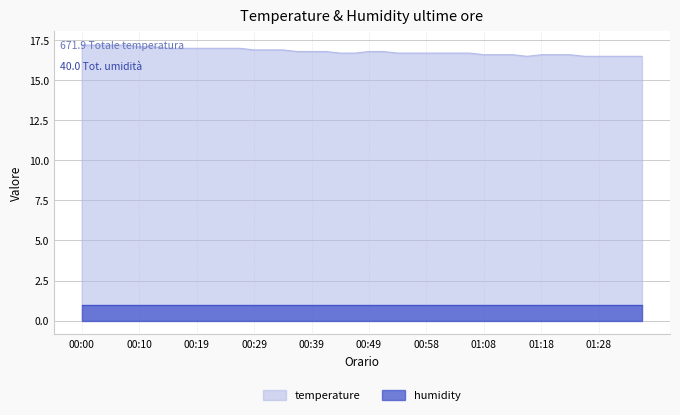

What is the average value?

16.8